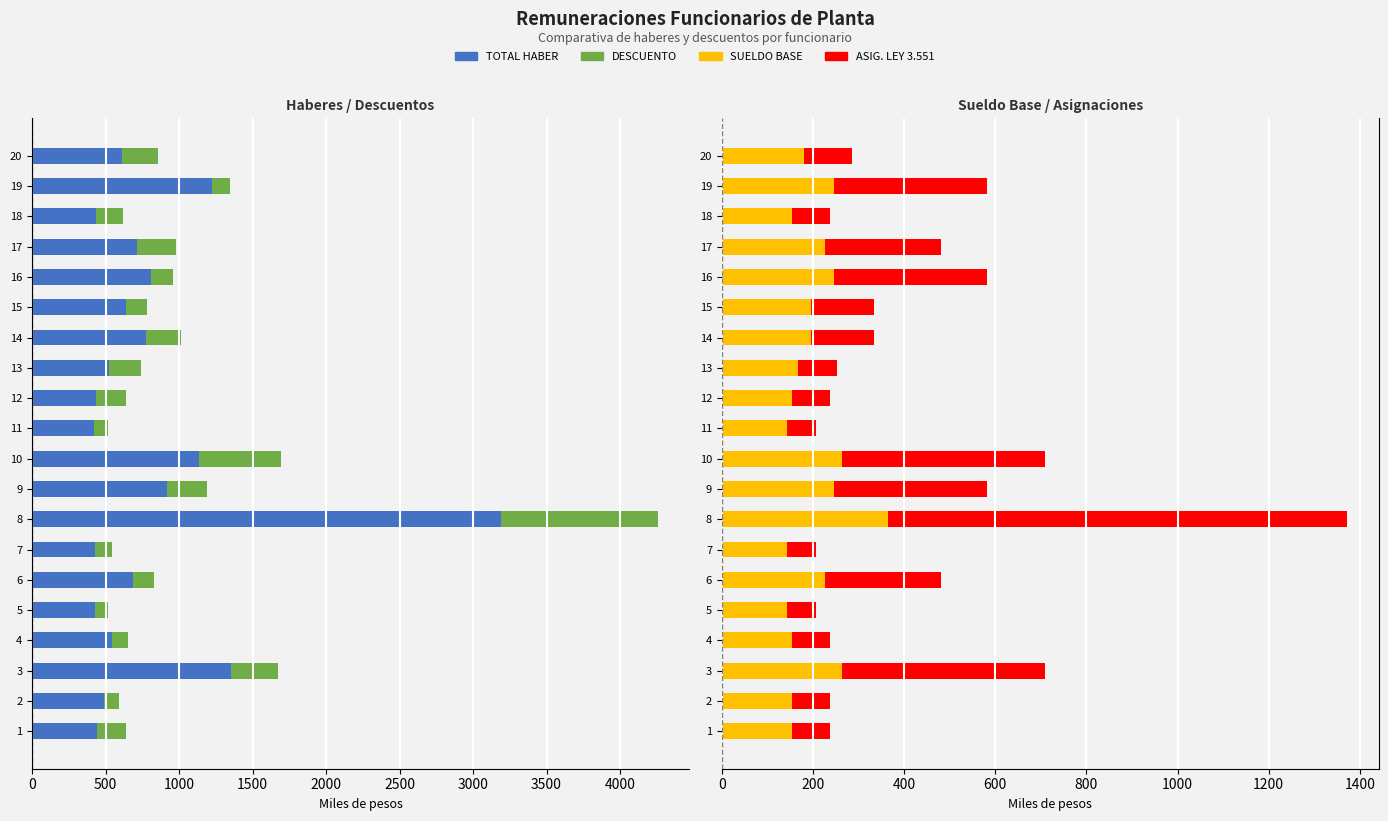

Which series has the largest total across all categories?

ASIG. LEY 3.551